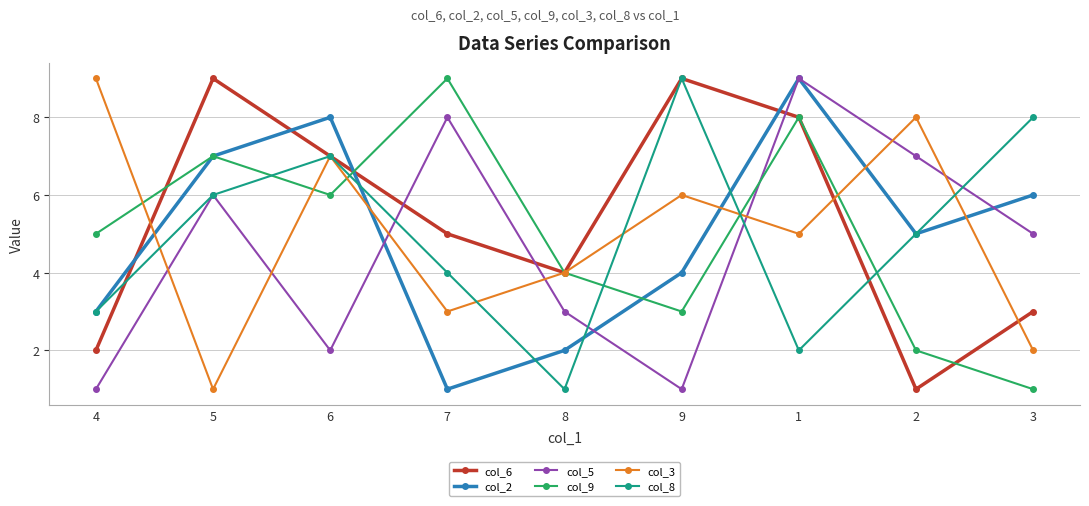

How many interior local valleys does the col_9 series have?

2